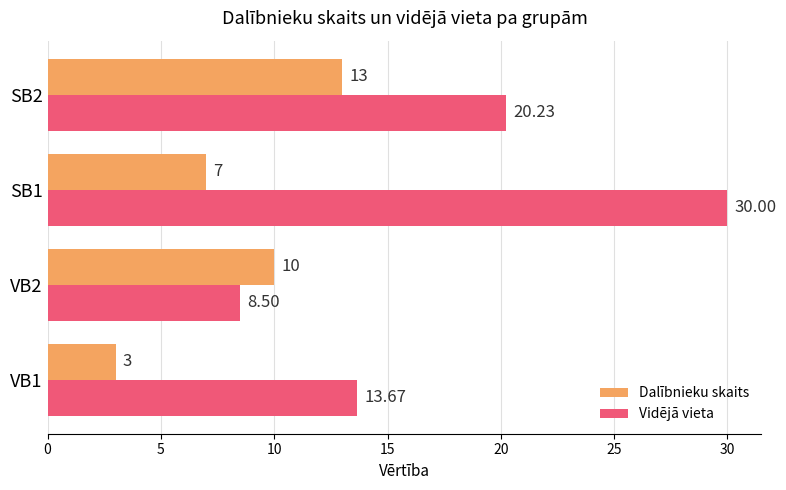

At which category is the sum across all series the highest?

SB1